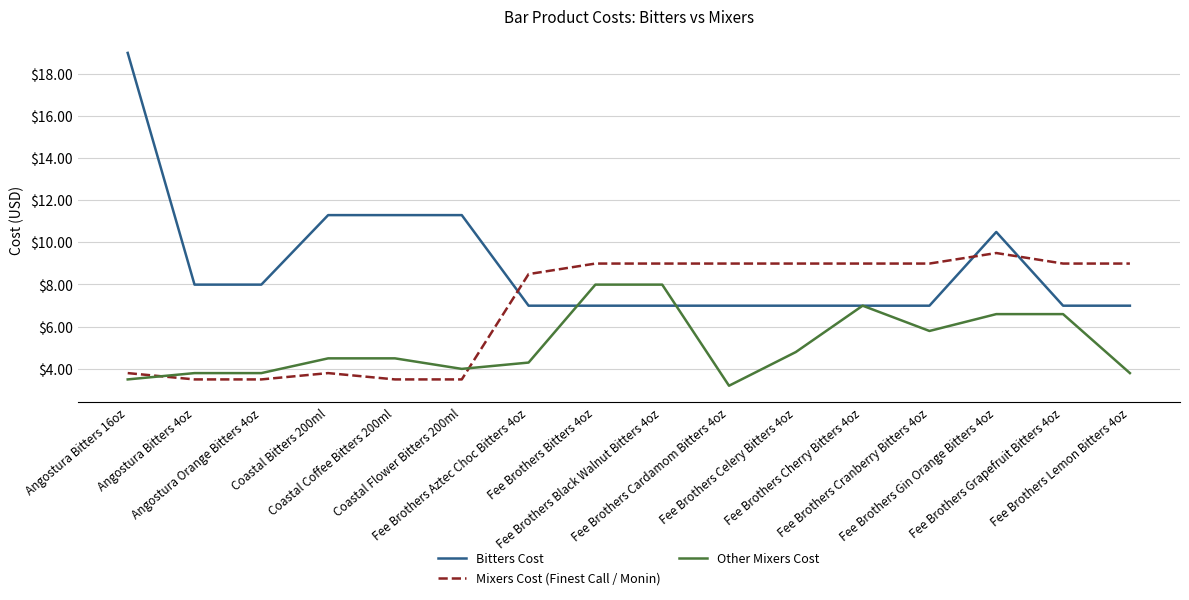

Does the chart have visible grid lines?

Yes